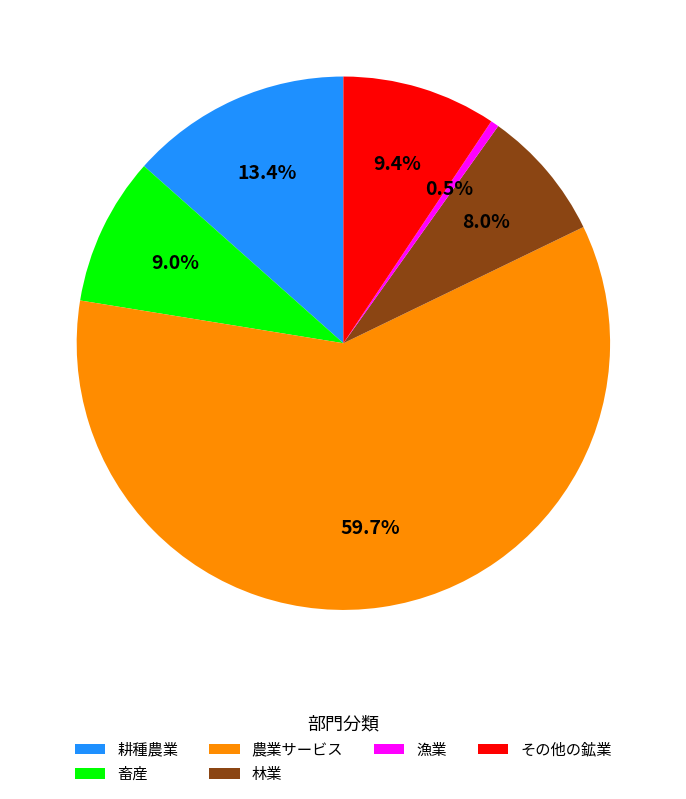

How many segments does this pie chart have?

6